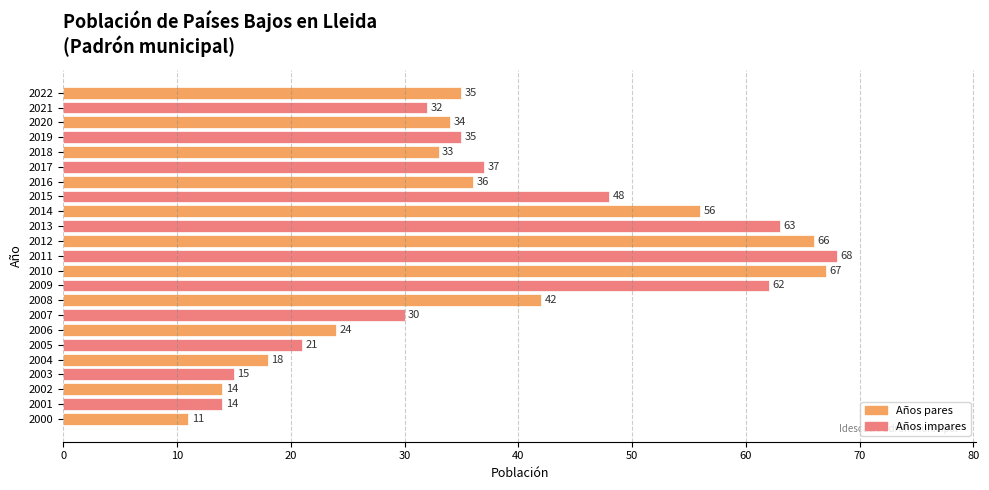

Reading top to bottom, what are all the values shown in this chart?

2022=35	2021=32	2020=34	2019=35	2018=33	2017=37	2016=36	2015=48	2014=56	2013=63	2012=66	2011=68	2010=67	2009=62	2008=42	2007=30	2006=24	2005=21	2004=18	2003=15	2002=14	2001=14	2000=11